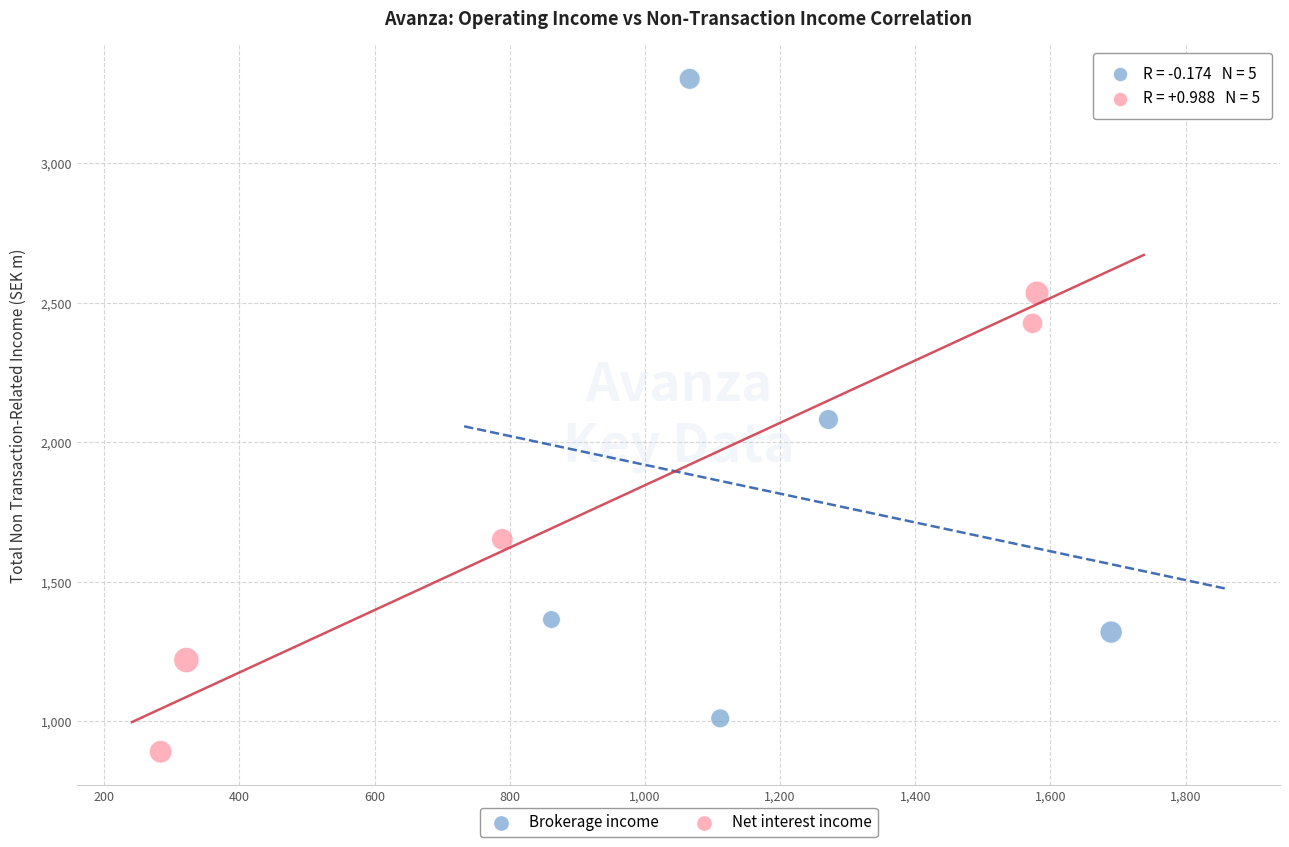

Which series has the widest spread of Y values?

Brokerage income